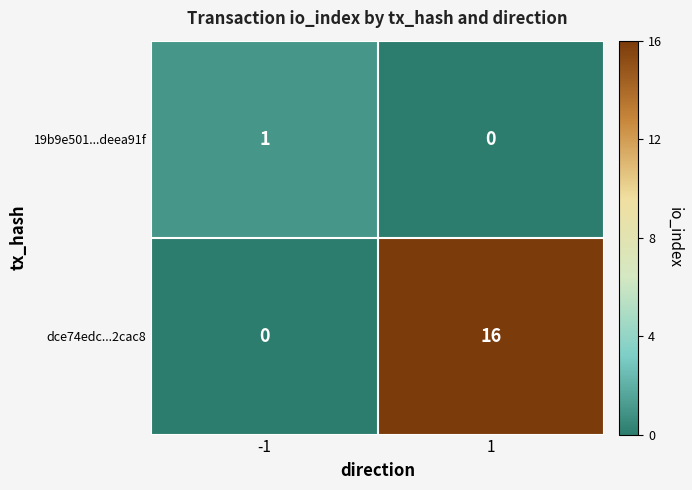

Which series changed the most between -1 and 1?

dce74edc...2cac8